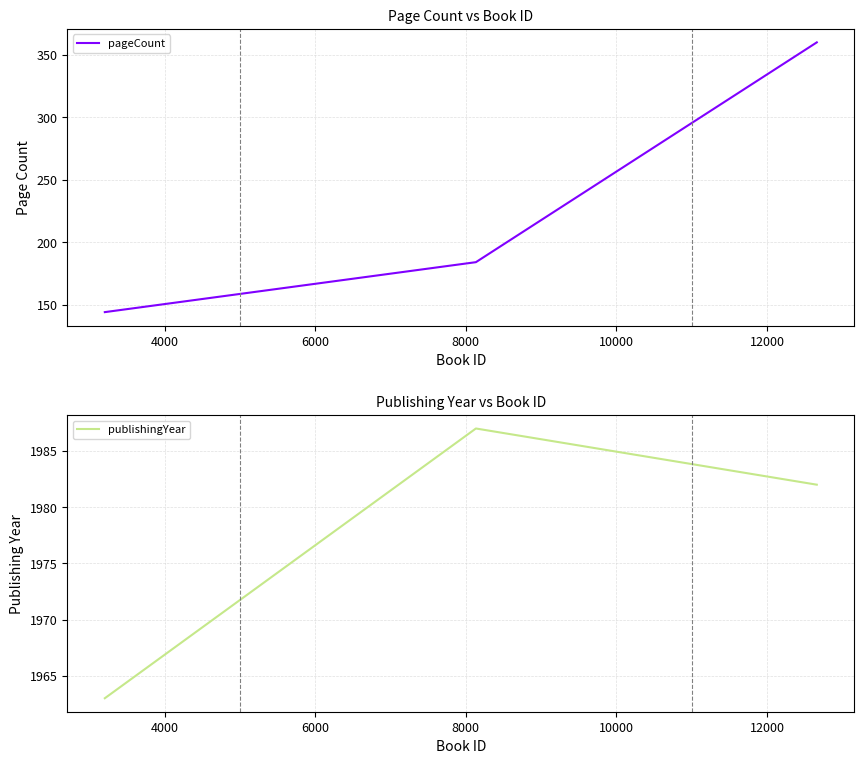

What is the maximum value for pageCount?

360